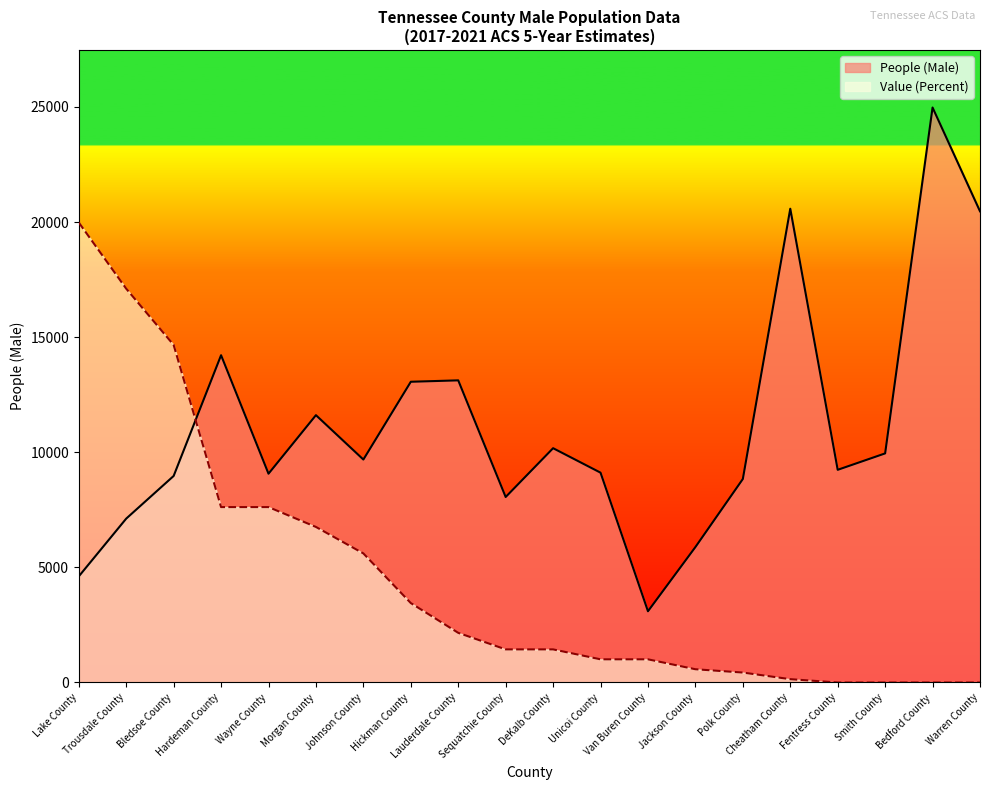

What is the sum of all People (Male) values?

221843.0